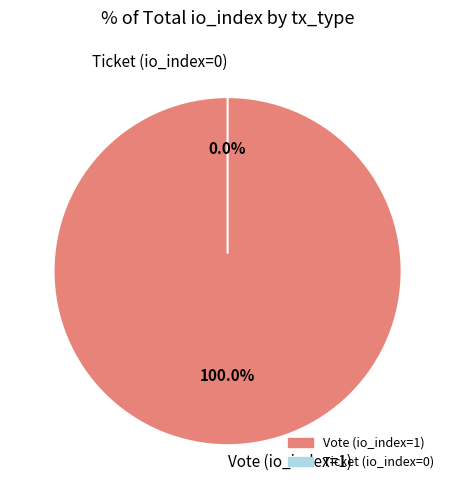

Is it true that Ticket (io_index=0) is 1% of the pie?

False